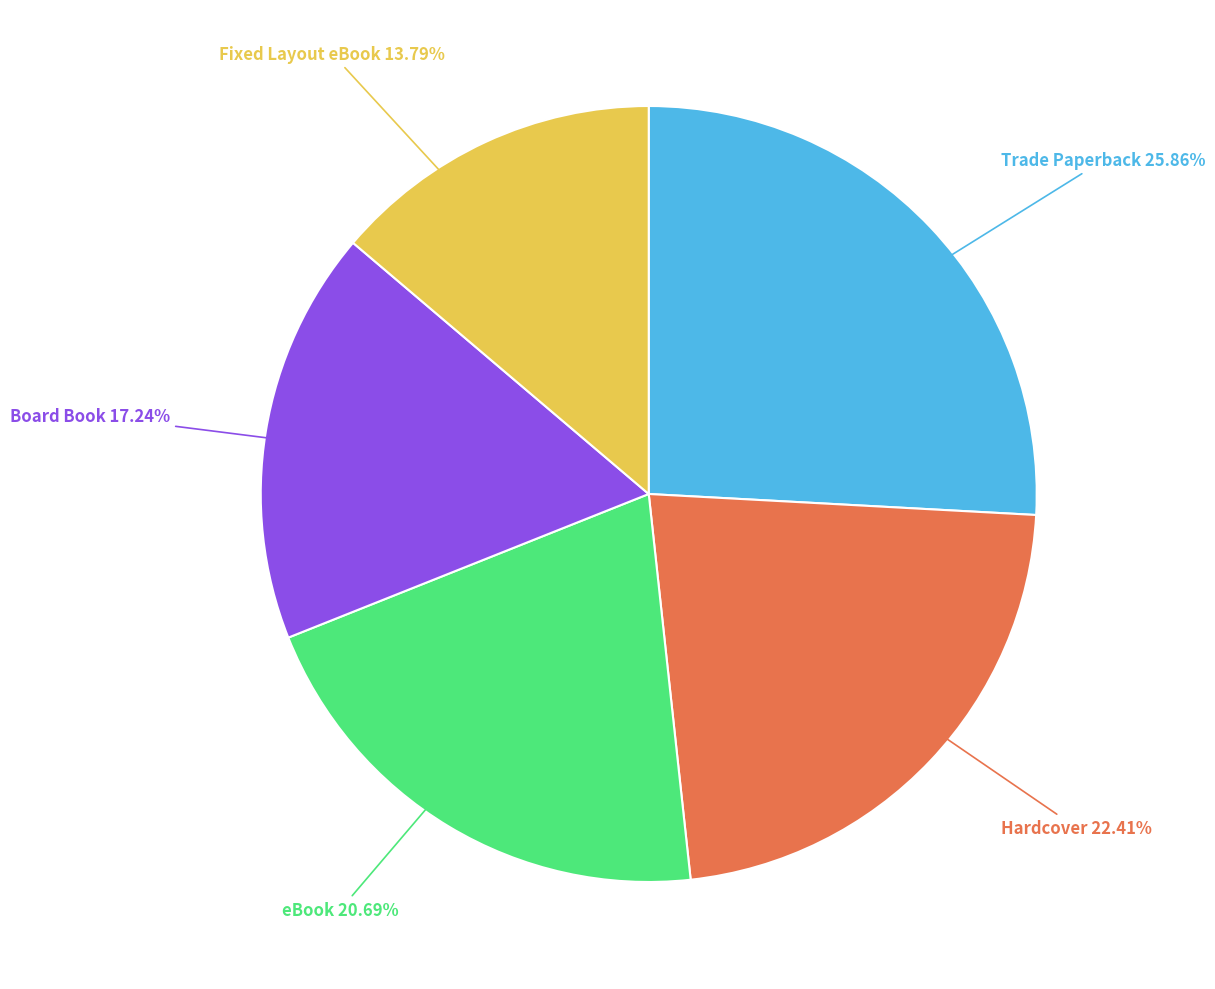

Is there any slice that represents more than half of the pie?

No